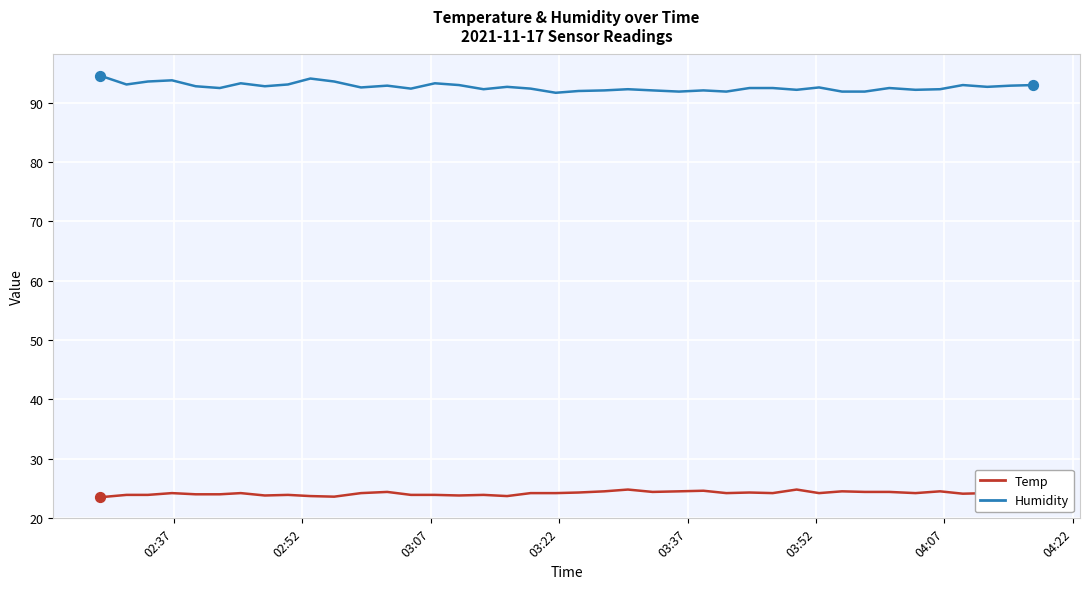

Which series has the largest total across all categories?

Humidity